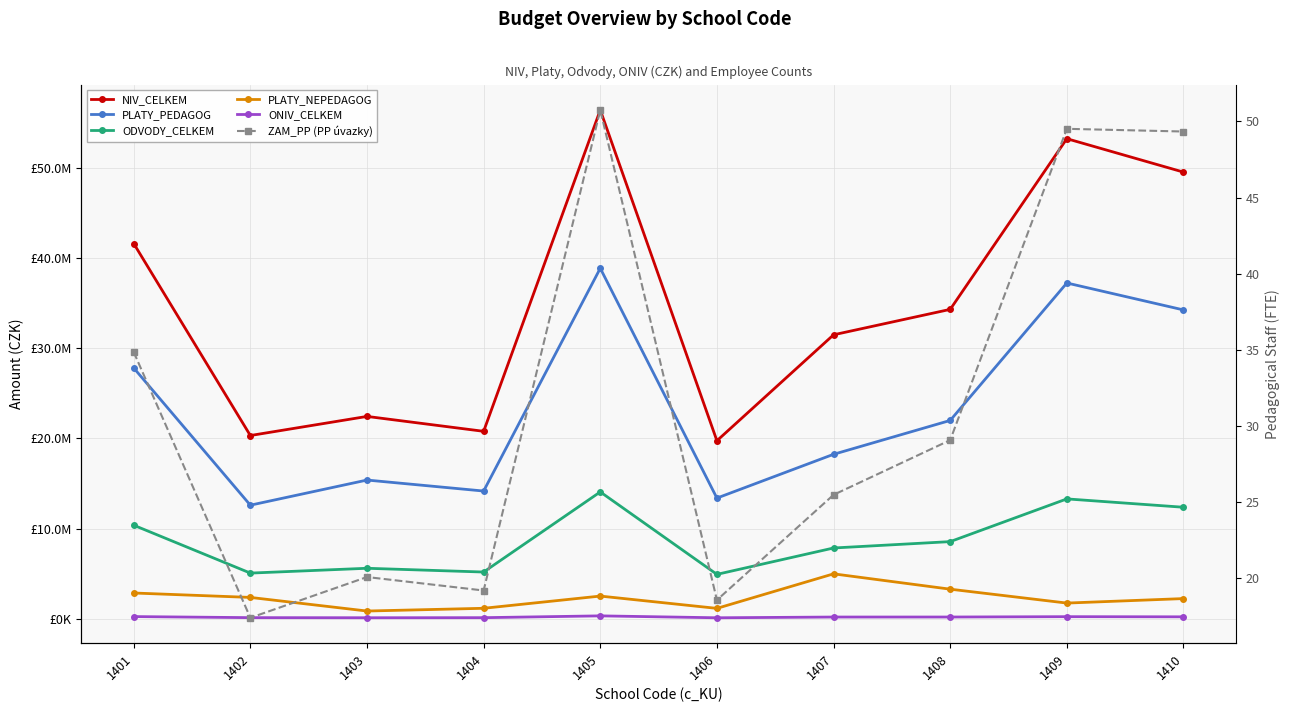

What is the average value of the ODVODY_CELKEM series?

8723636.0